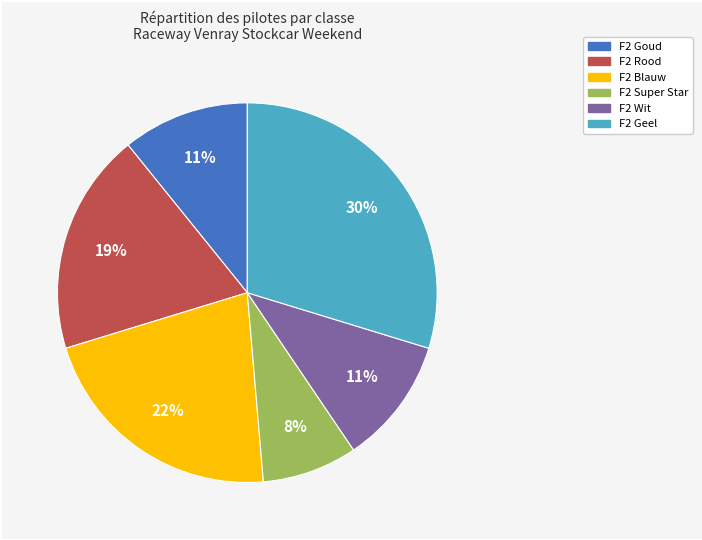

What percentage is the F2 Wit slice, to the nearest percent?

11%